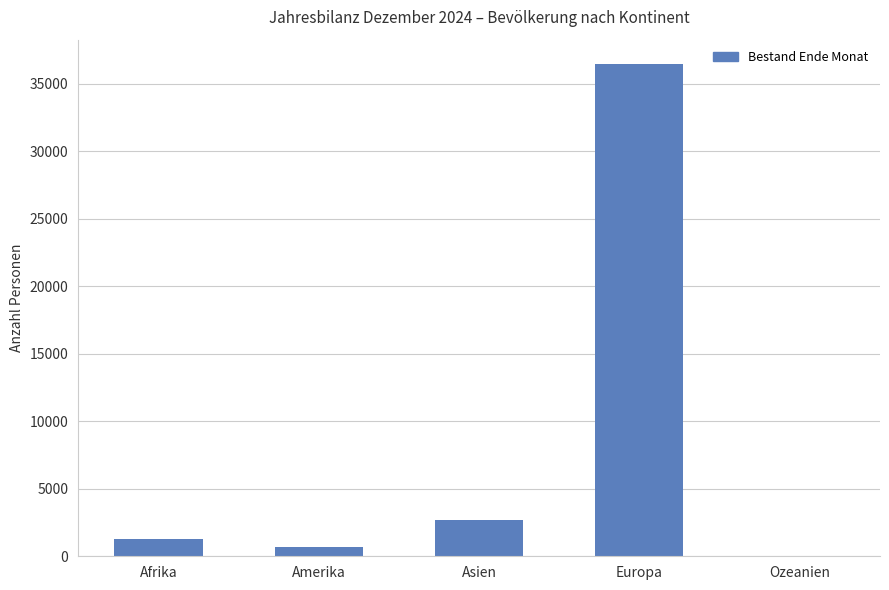

Reading right to left, list all the values displayed in this chart.

30	36457	2661	718	1287